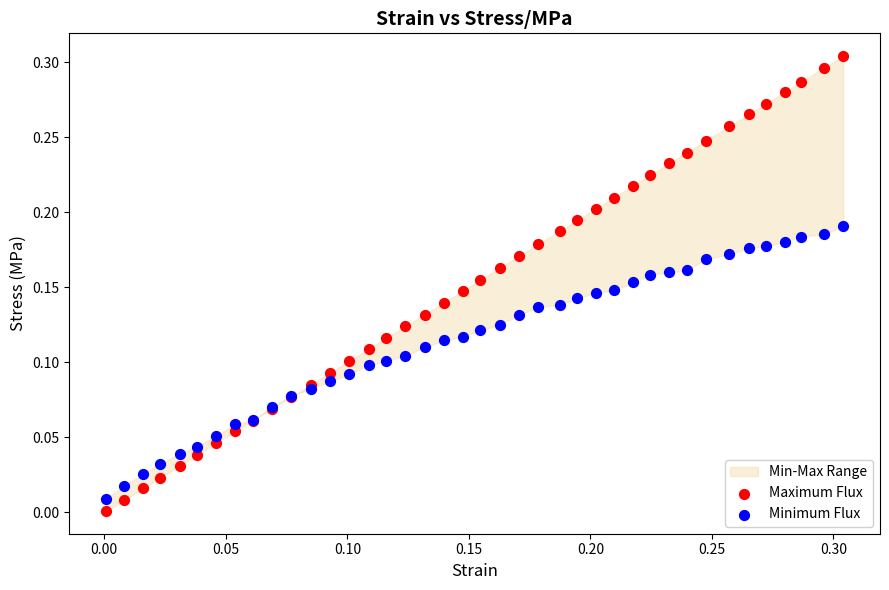

Which series contains the highest Y value?

Maximum Flux